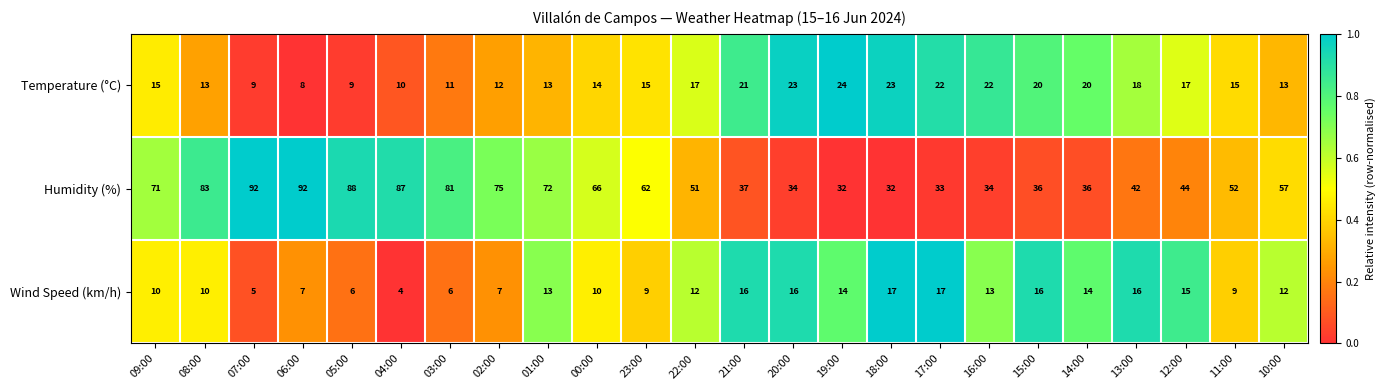

What is the sum of all Wind Speed (km/h) values?

274